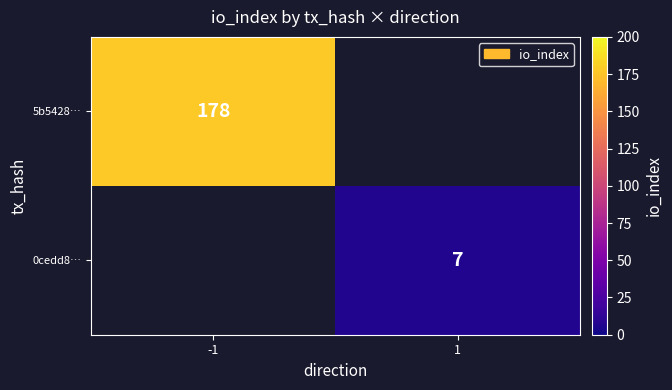

At -1, list the series in order from smallest to largest.

5b5428…, 0cedd8…